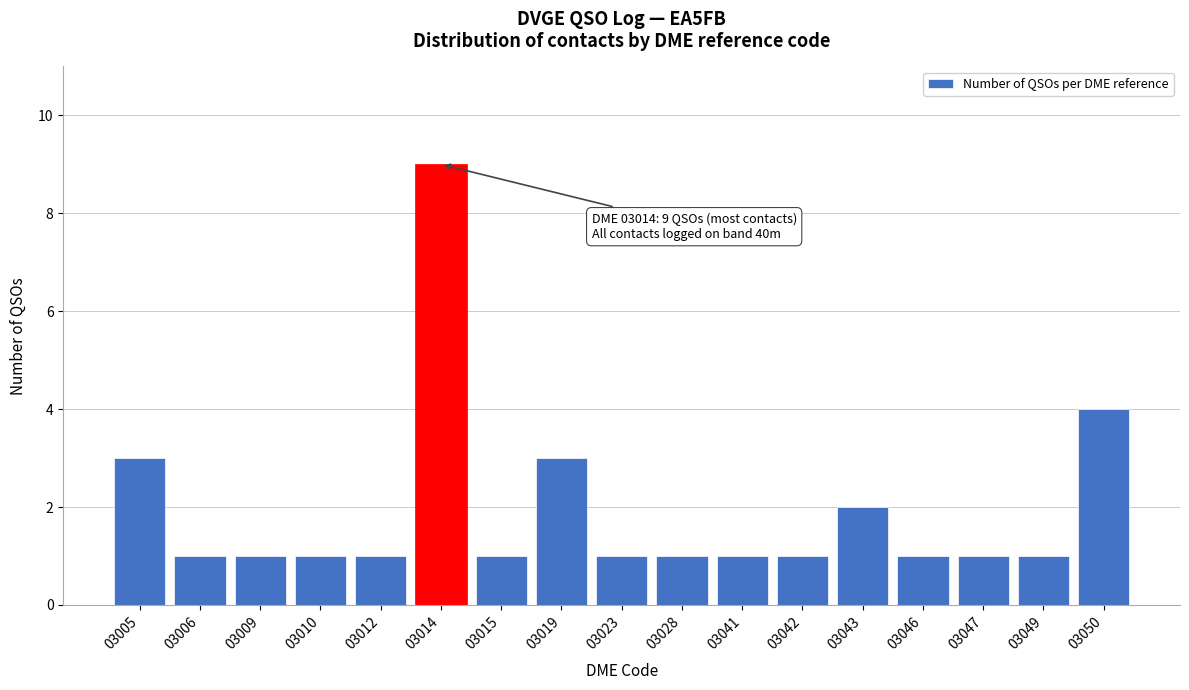

Reading left to right, list all the values displayed in this chart.

03005=3	03006=1	03009=1	03010=1	03012=1	03014=9	03015=1	03019=3	03023=1	03028=1	03041=1	03042=1	03043=2	03046=1	03047=1	03049=1	03050=4